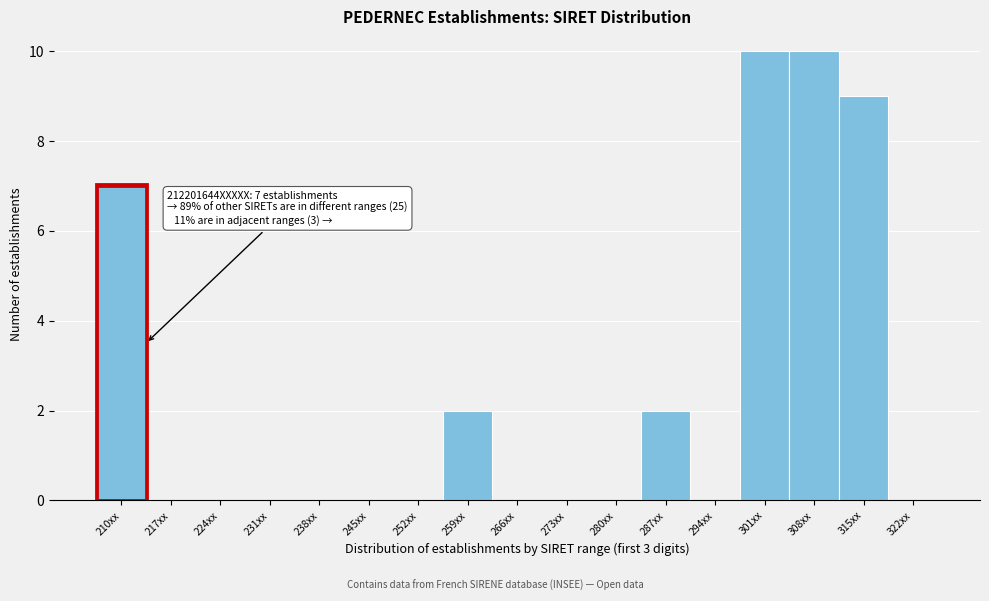

Reading right to left, what are all the values shown in this chart?

322xx=0	315xx=9	308xx=10	301xx=10	294xx=0	287xx=2	280xx=0	273xx=0	266xx=0	259xx=2	252xx=0	245xx=0	238xx=0	231xx=0	224xx=0	217xx=0	210xx=7